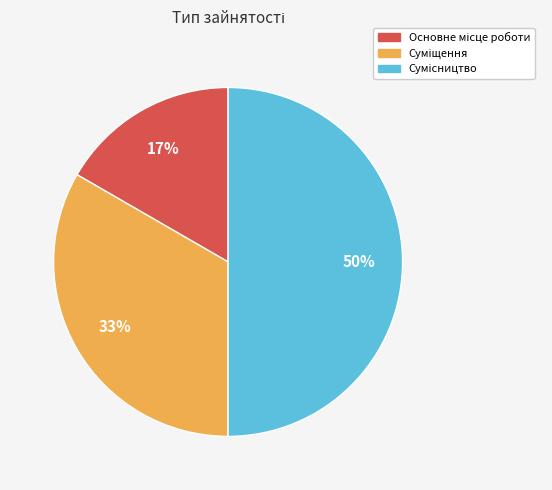

To the nearest percent, what is the difference between the largest and smallest slice percentages?

33%